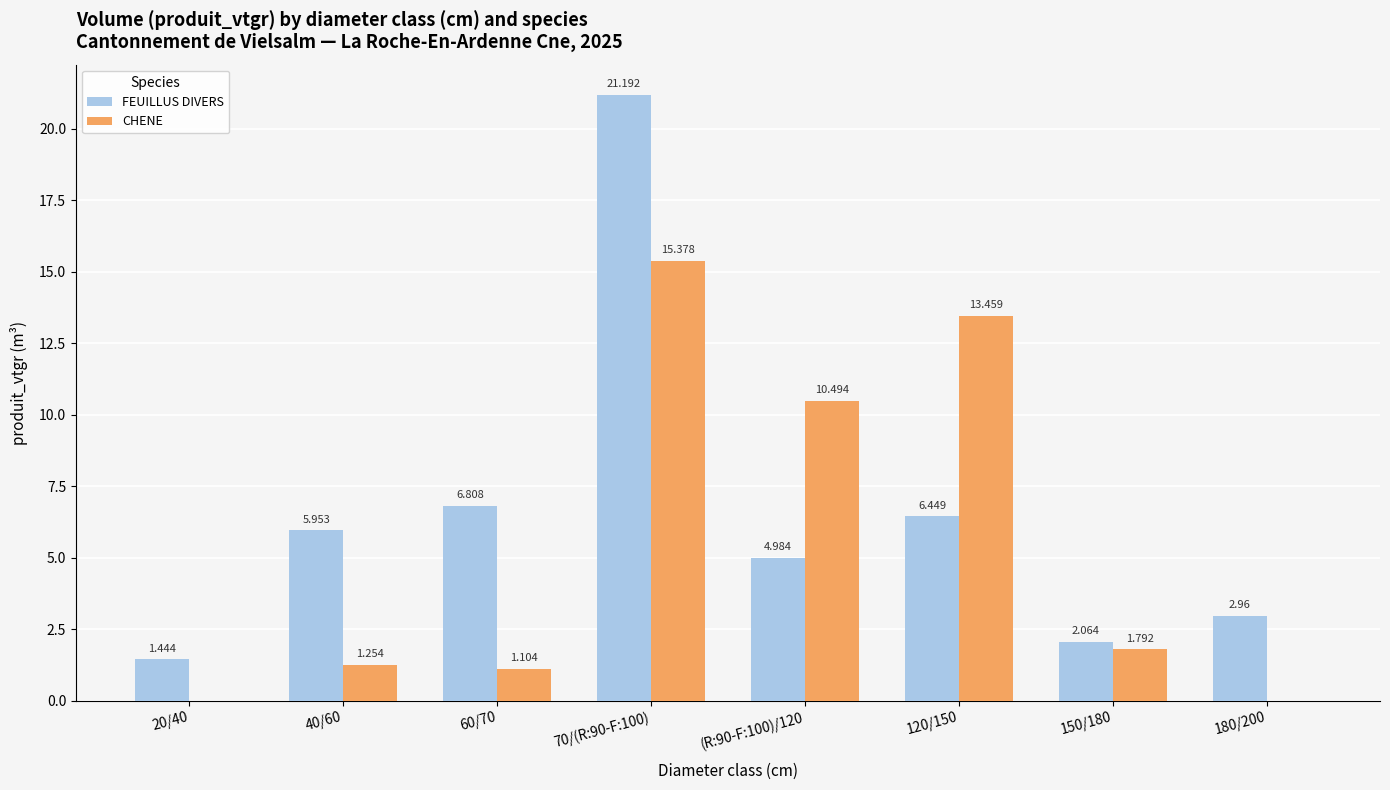

How many values in the FEUILLUS DIVERS series exceed 5?

4